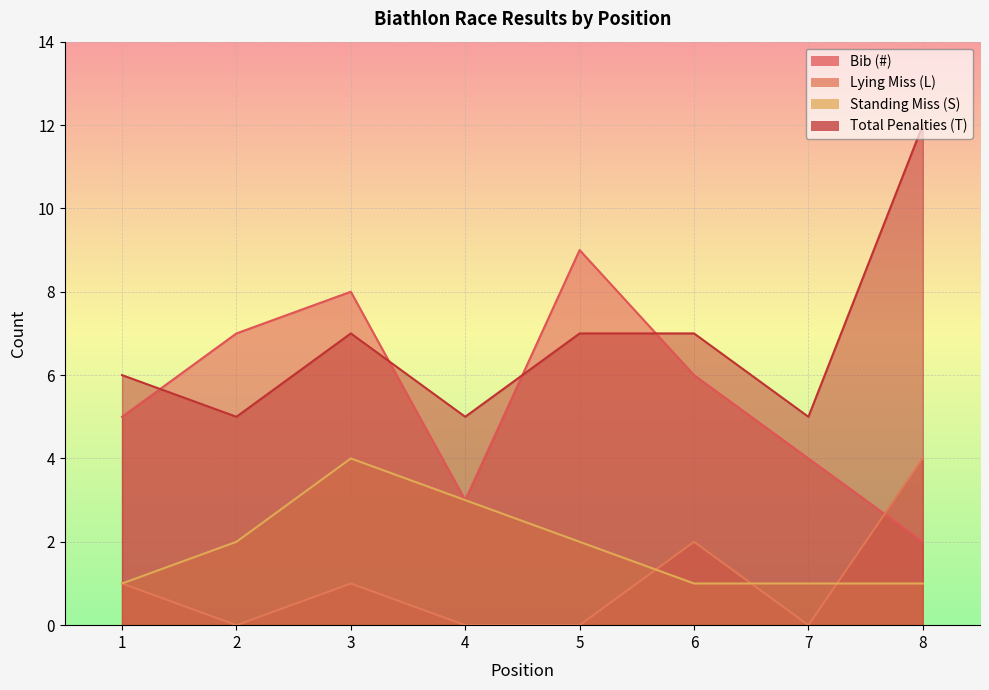

Is it true that Lying Miss (L) equals -2 at 4?

False